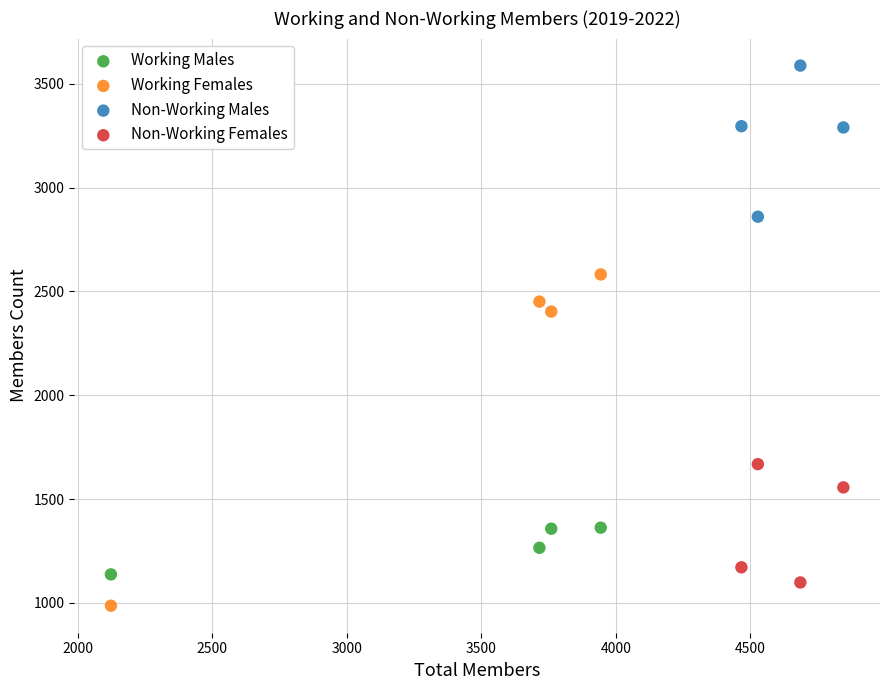

Which series reaches the maximum Y coordinate?

Non-Working Males